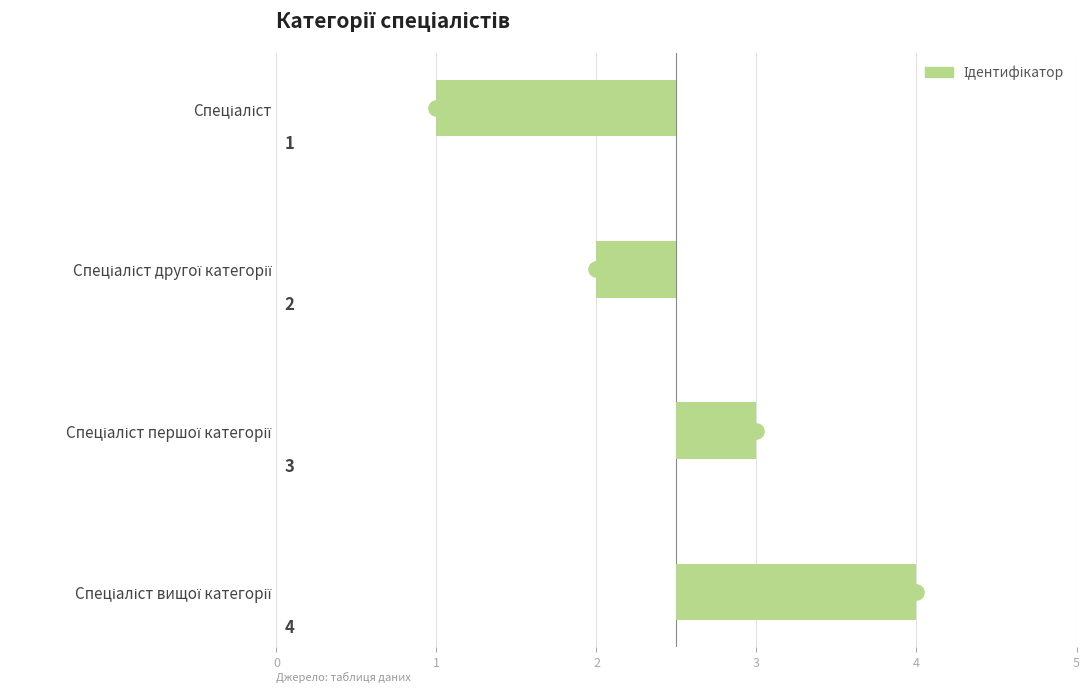

What is the change in value from 0 to 1?

+1.0